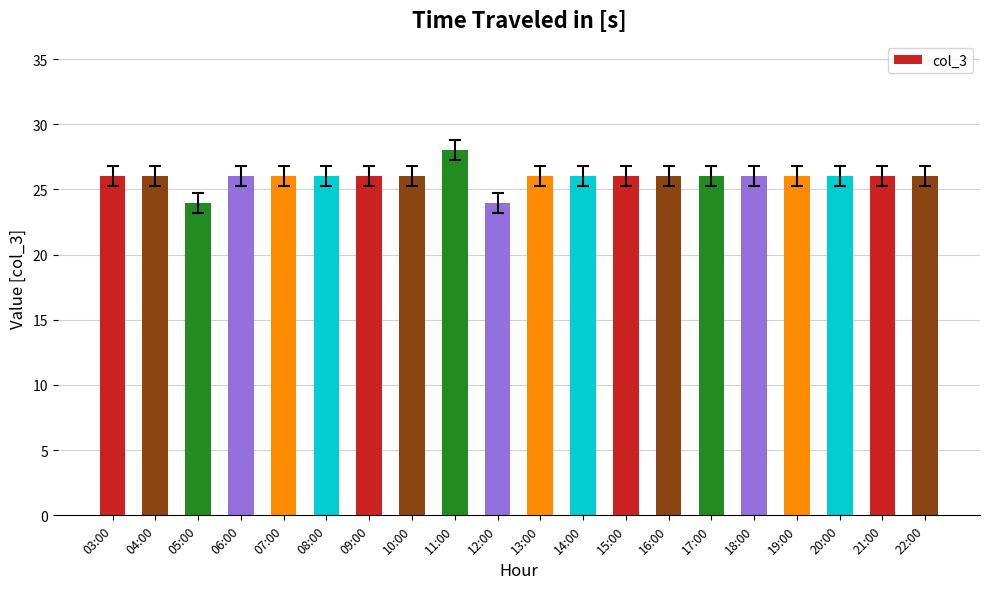

What is the average value?

26